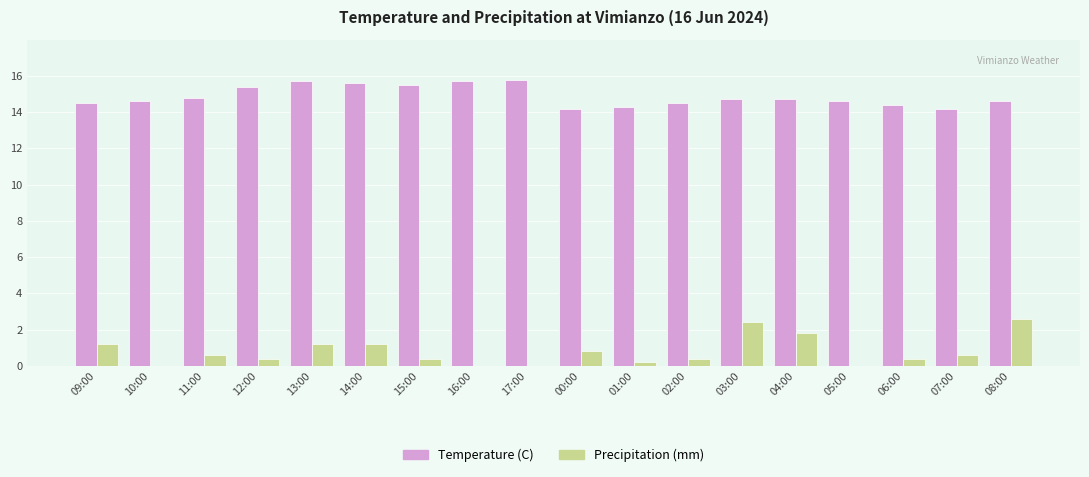

Is the value of Precipitation (mm) at 06:00 greater than the value of Temperature (C) at 05:00?

No